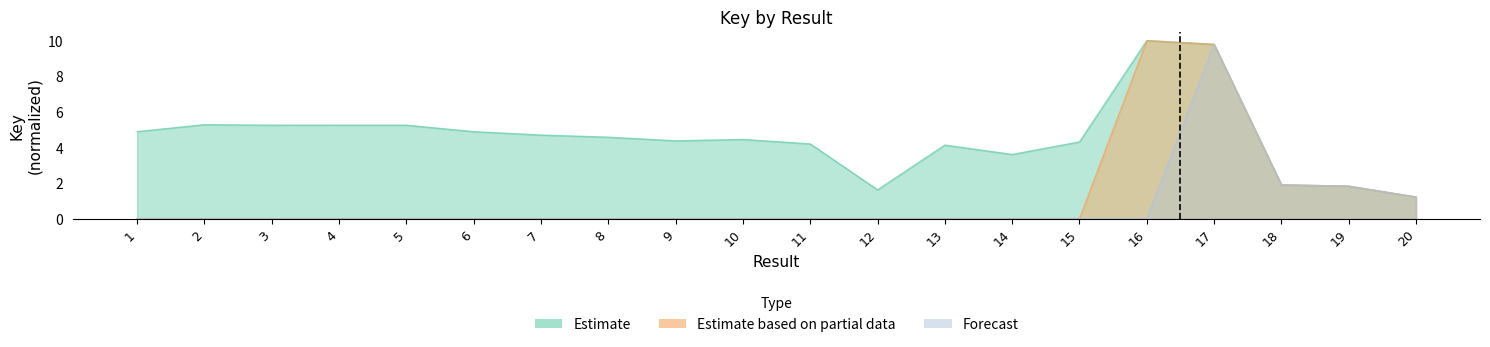

Does the chart have visible grid lines?

No